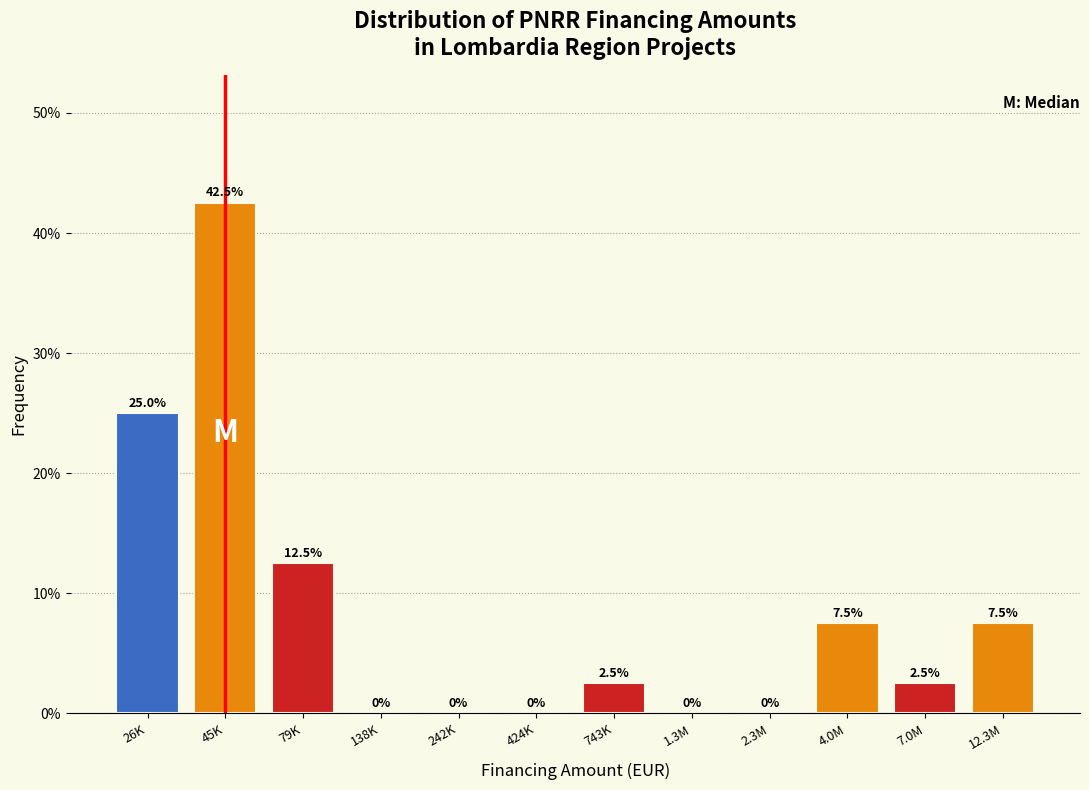

Reading left to right, list all the values displayed in this chart.

26K=25.0	45K=42.5	79K=12.5	138K=0.0	242K=0.0	424K=0.0	743K=2.5	1.3M=0.0	2.3M=0.0	4.0M=7.5	7.0M=2.5	12.3M=7.5